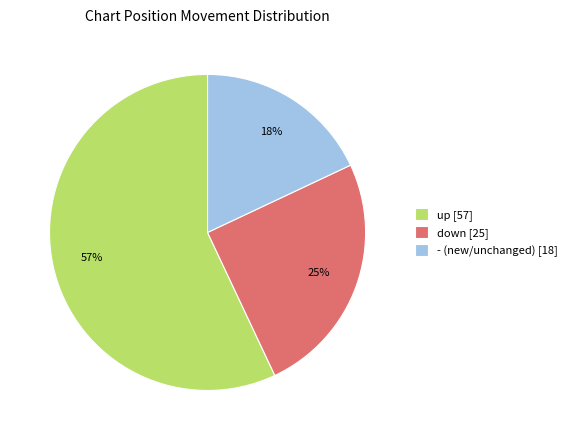

To the nearest percent, what is the combined percentage of down and -?

43%